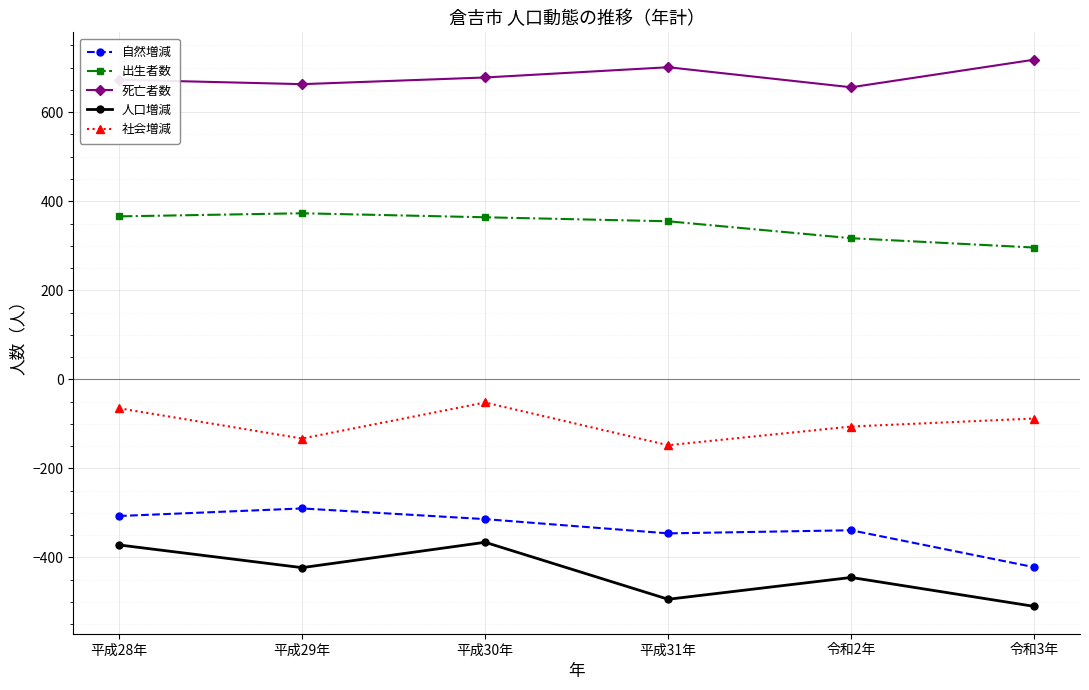

What are all the series names shown in the legend?

自然増減, 出生者数, 死亡者数, 人口増減, 社会増減